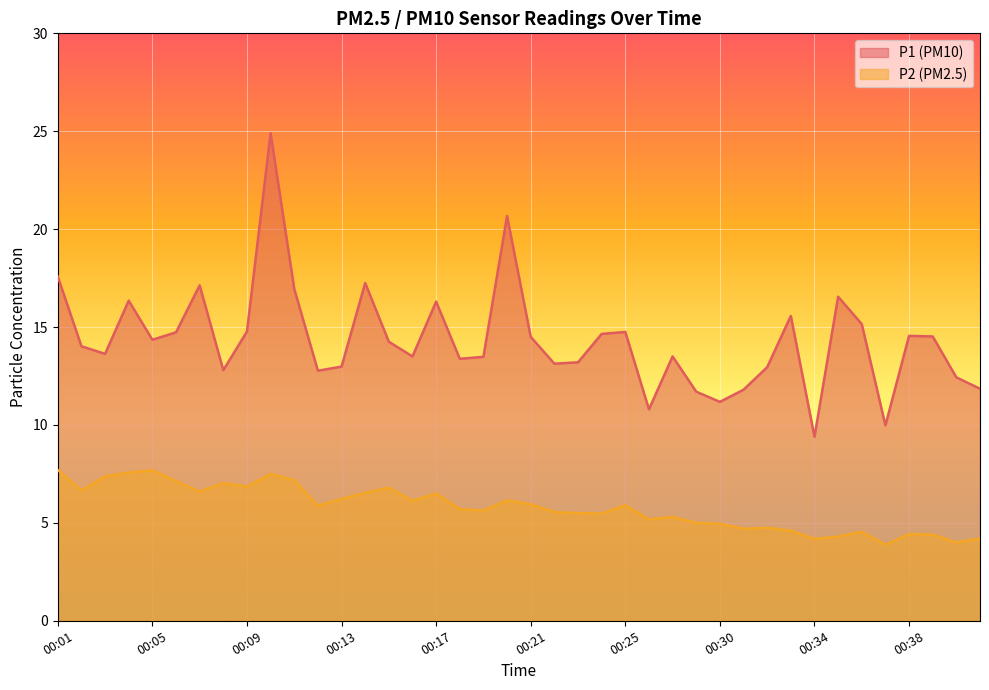

True or false: P1 and P2 intersect in this chart.

False